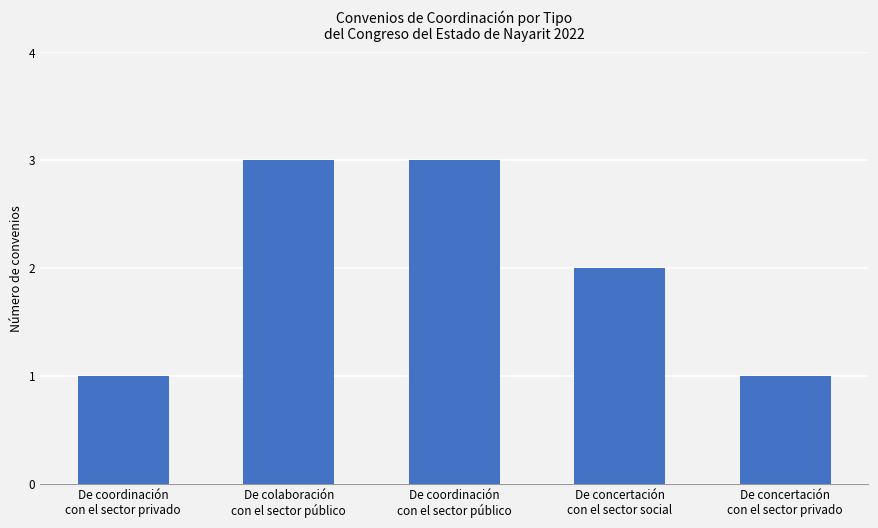

Where does the data first go above 2?

De colaboración
con el sector público